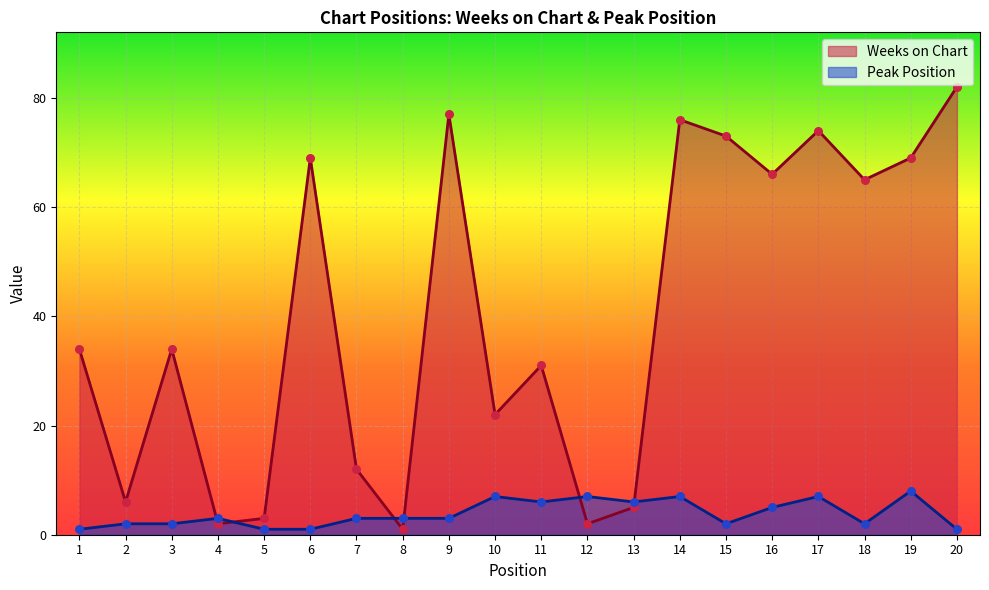

What are all the series names shown in the legend?

Weeks on Chart, Peak Position